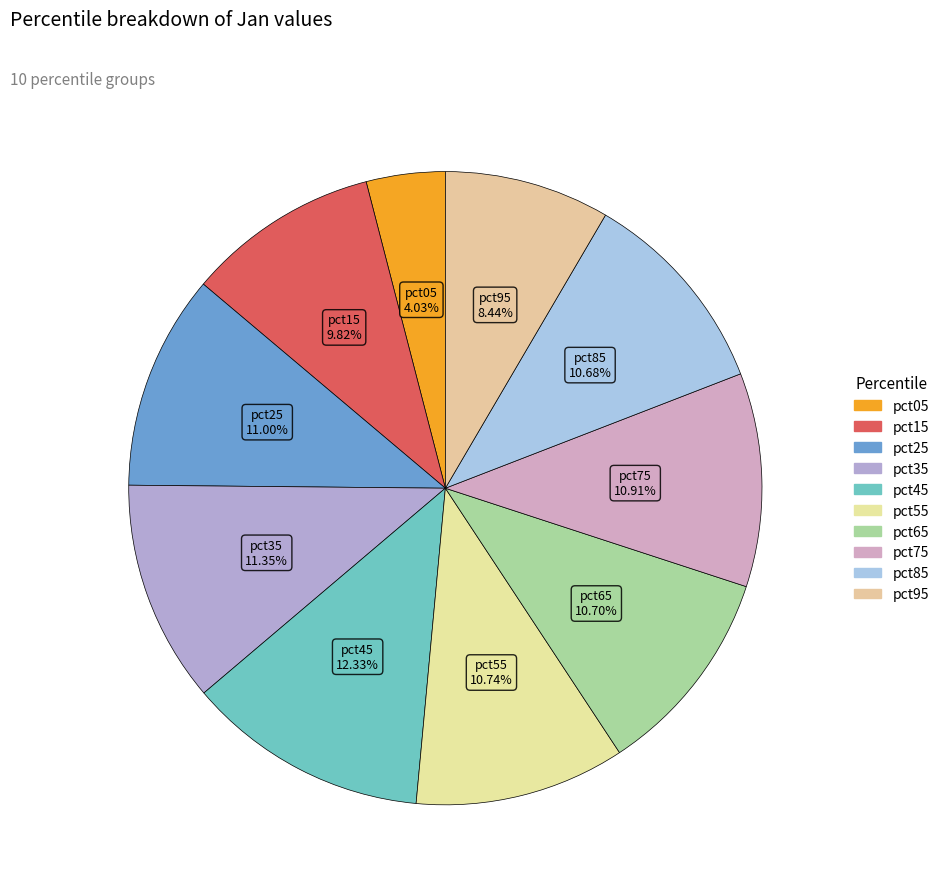

To the nearest percent, what is the average slice percentage?

10%